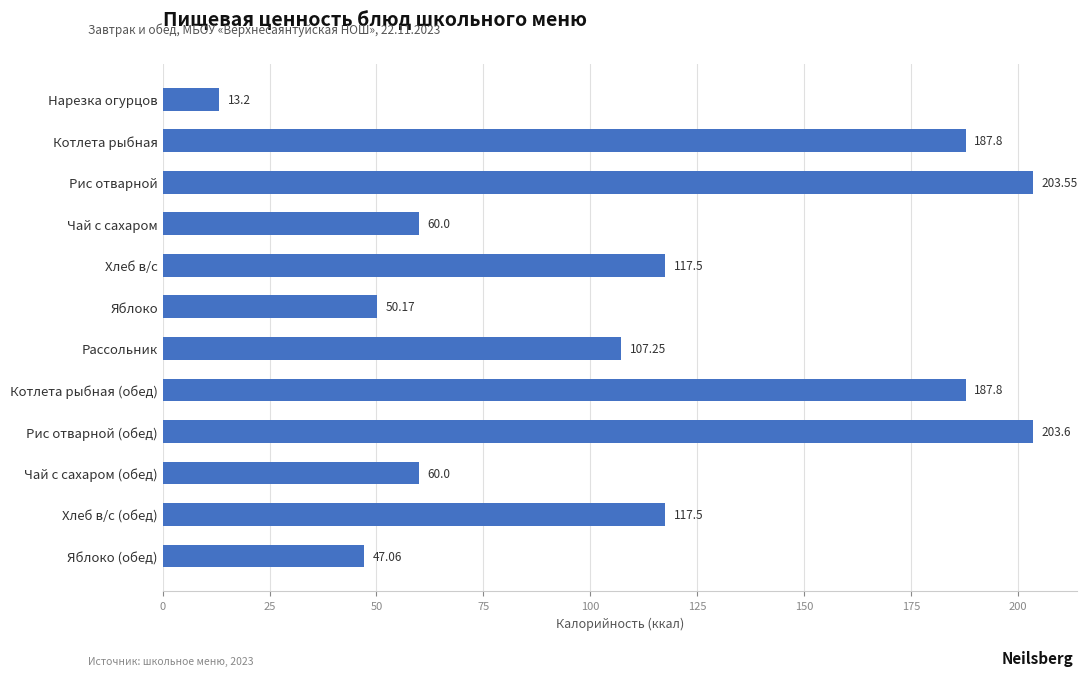

What is the label of the 2nd bar from the bottom?

Хлеб в/с (обед)